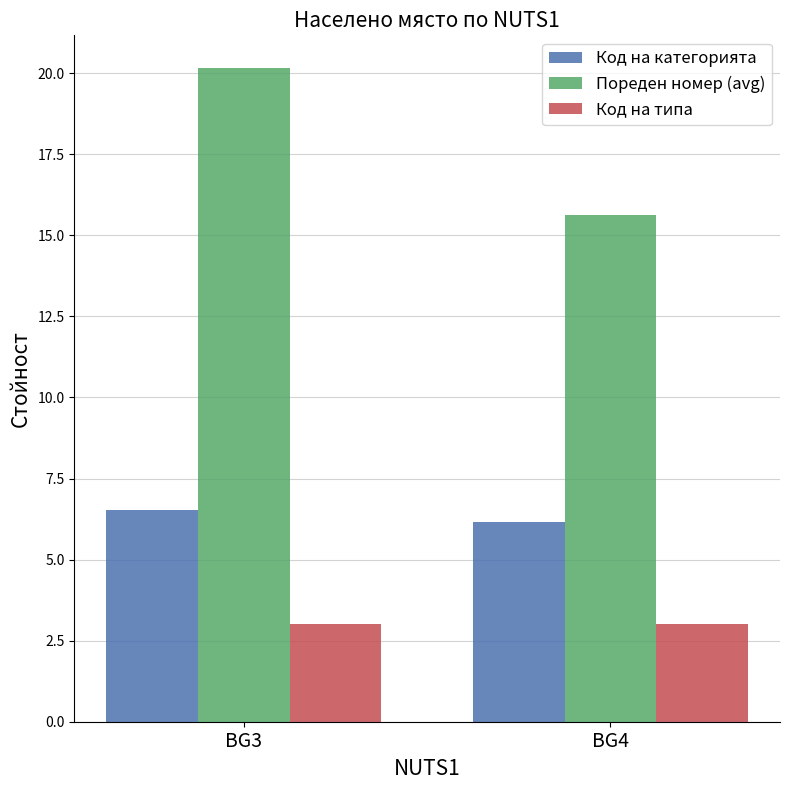

True or false: Код на категорията has a value of 6.2 at BG4.

True